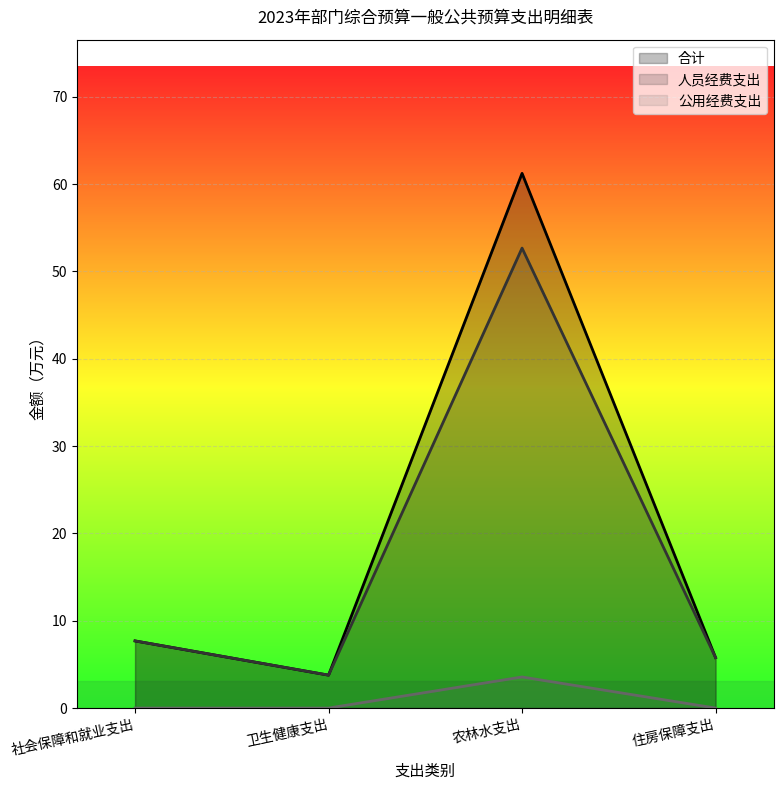

What is the label of the 3rd point from the left?

农林水支出